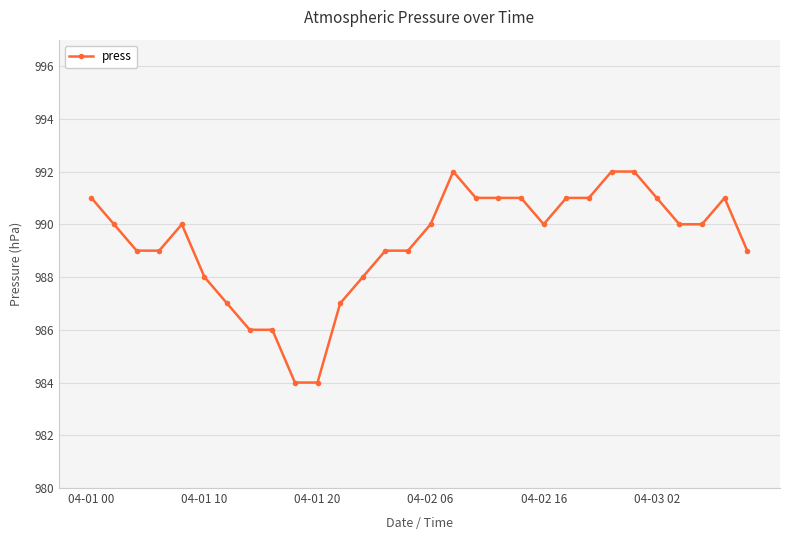

What is the average value?

989